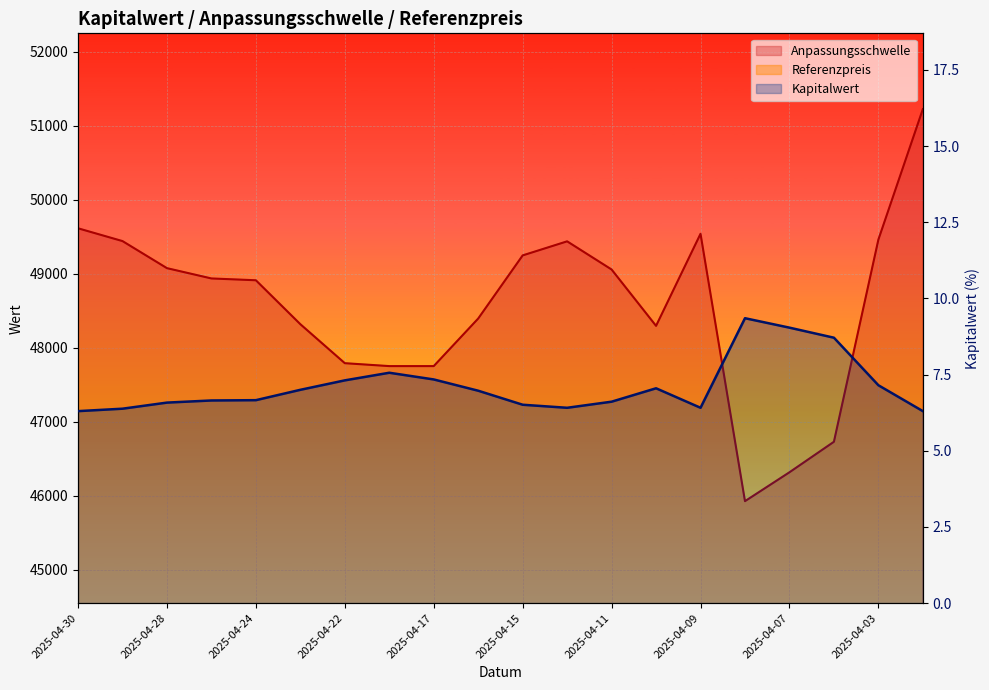

At which label does Anpassungsschwelle reach its peak?

2025-04-01